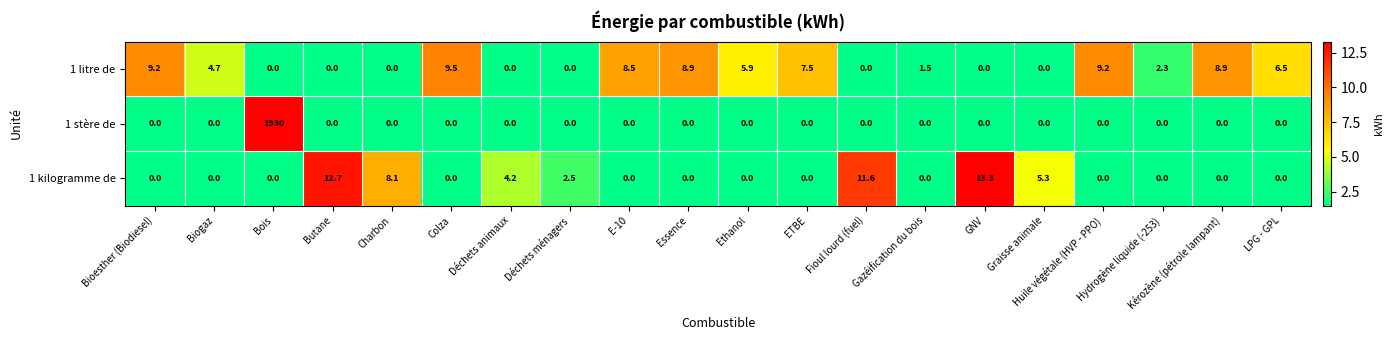

What is the difference between the maximum and minimum values in the 1 kilogramme de series?

13.3